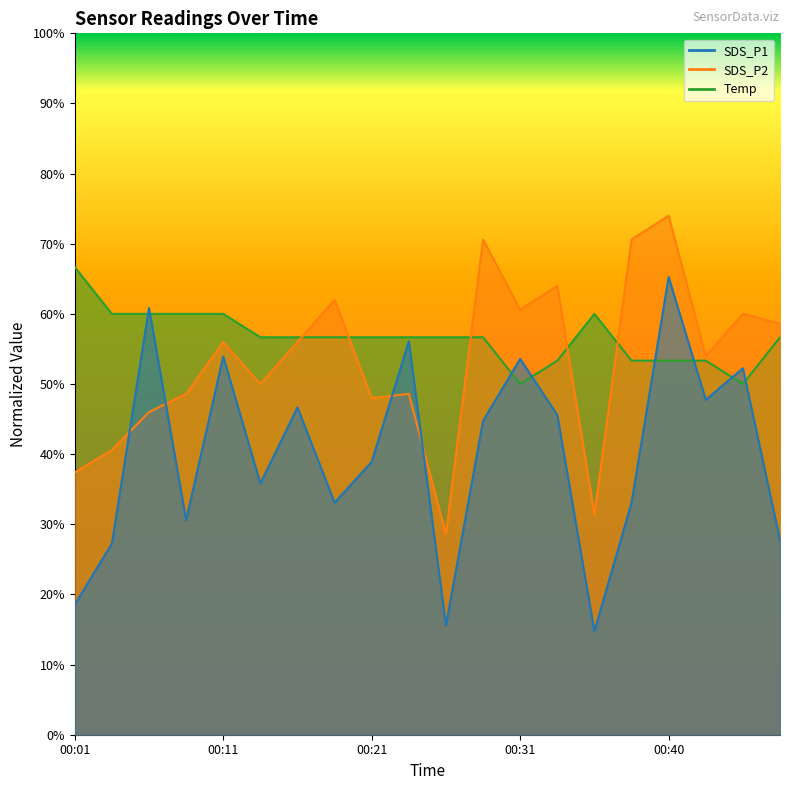

What is the maximum value for SDS_P1?

65.2